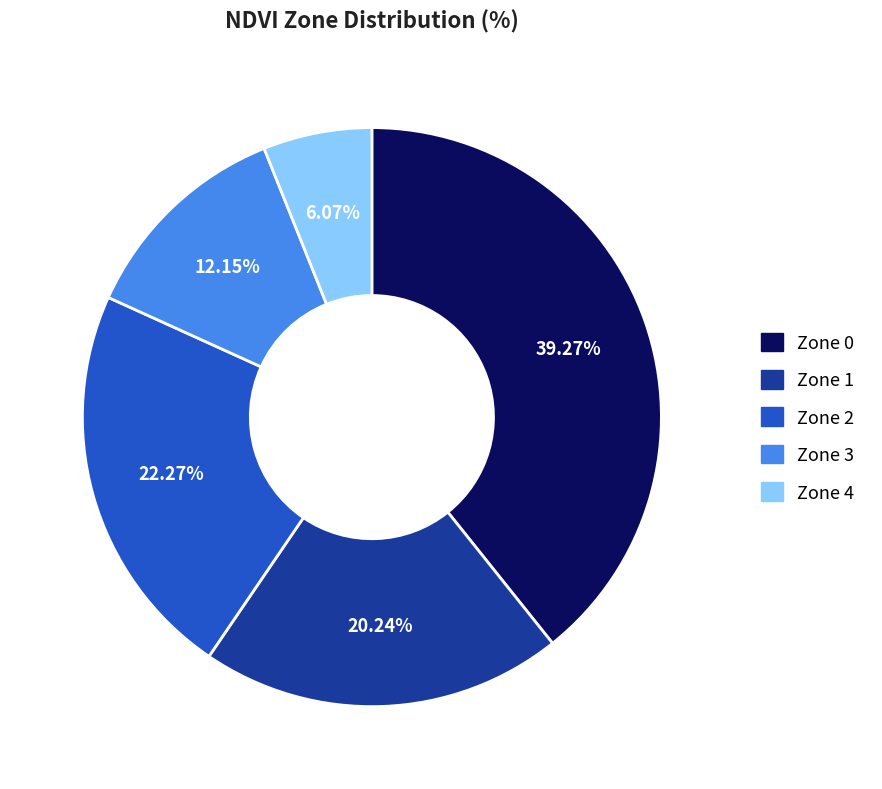

How many segments does this pie chart have?

5